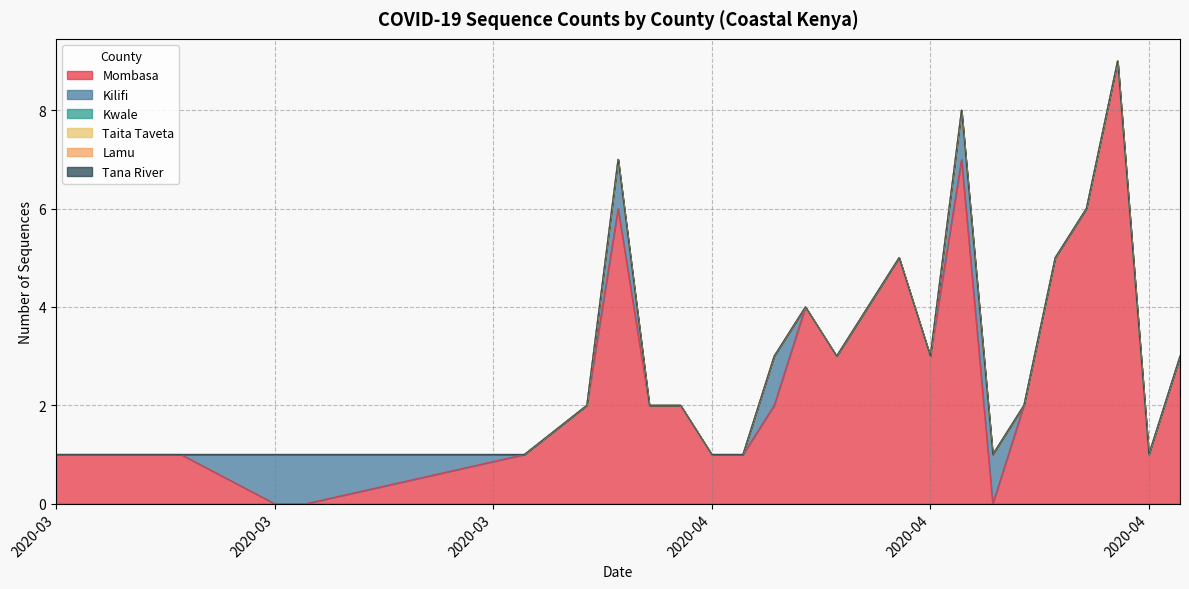

Between 2020-04-10 and 2020-03-25, which is larger?

2020-04-10